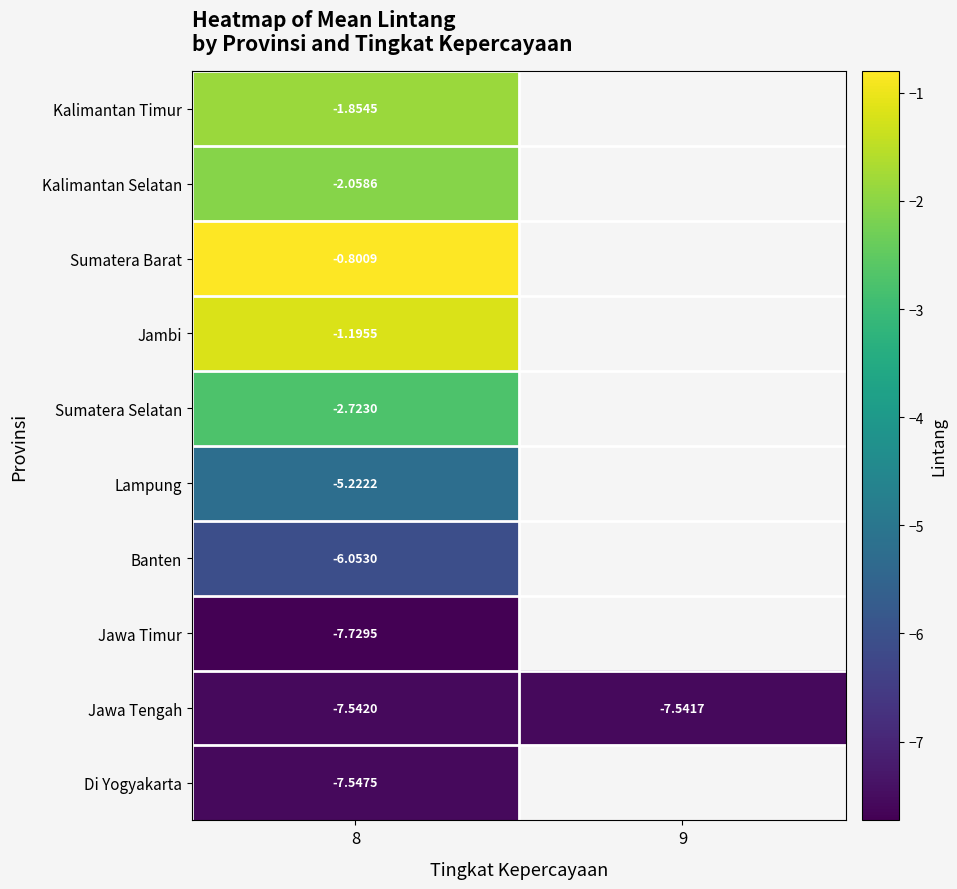

How many distinct data groups are displayed?

10